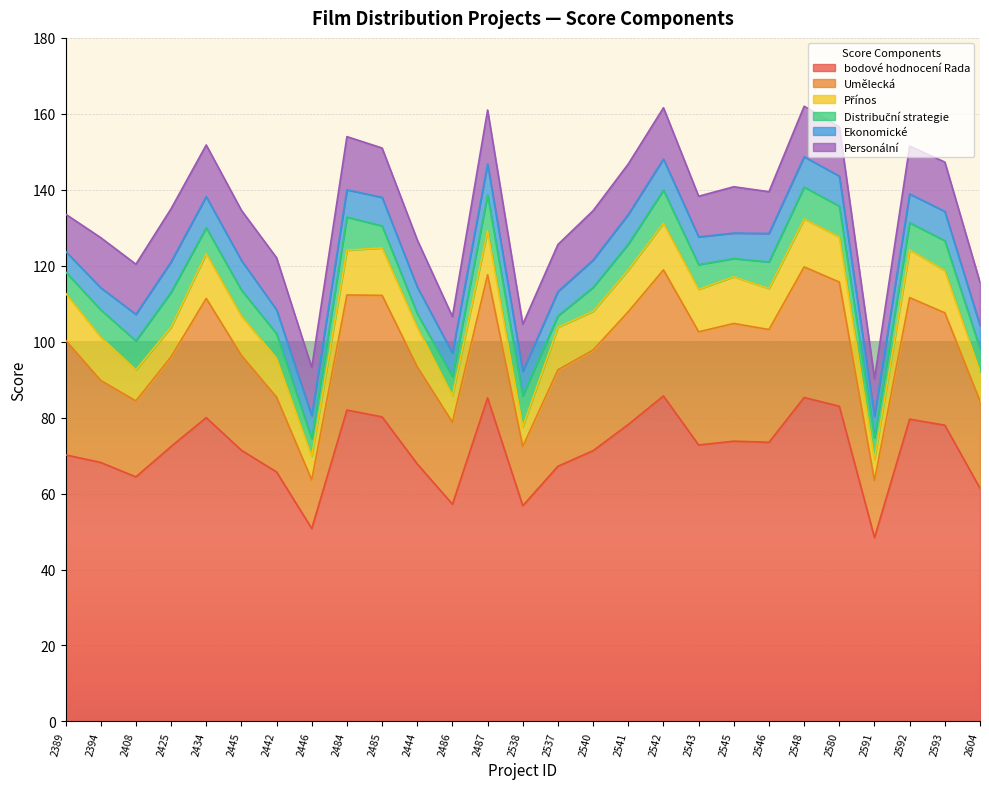

Where does the bodové hodnocení Rada series first go above 72?

2425